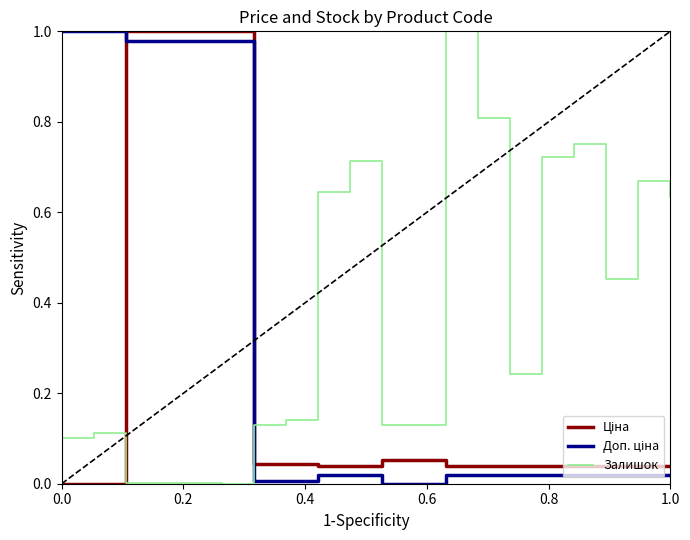

Is this an area chart (filled region under the line)?

No